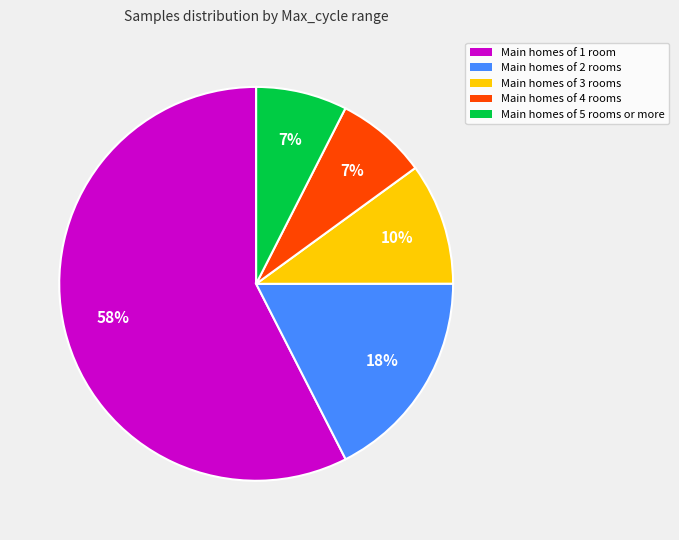

Is there a majority slice in this chart?

Yes